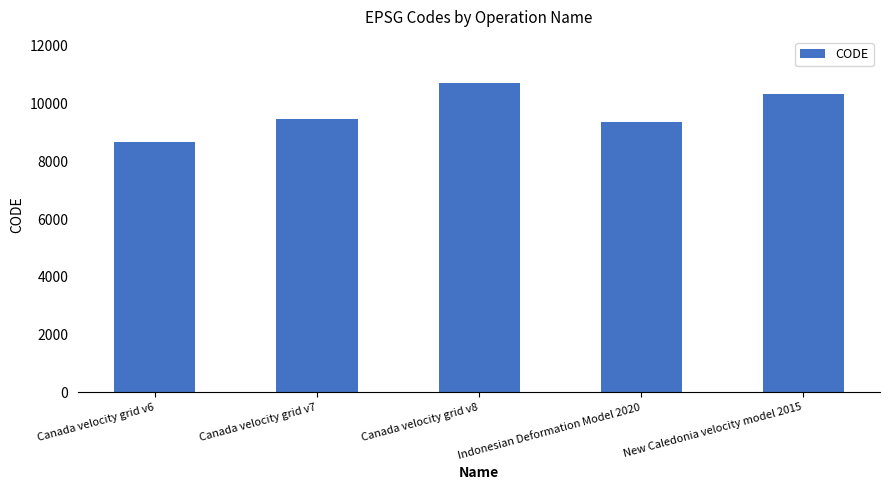

What is the difference between the values at Indonesian Deformation Model 2020 and Canada velocity grid v8?

1332